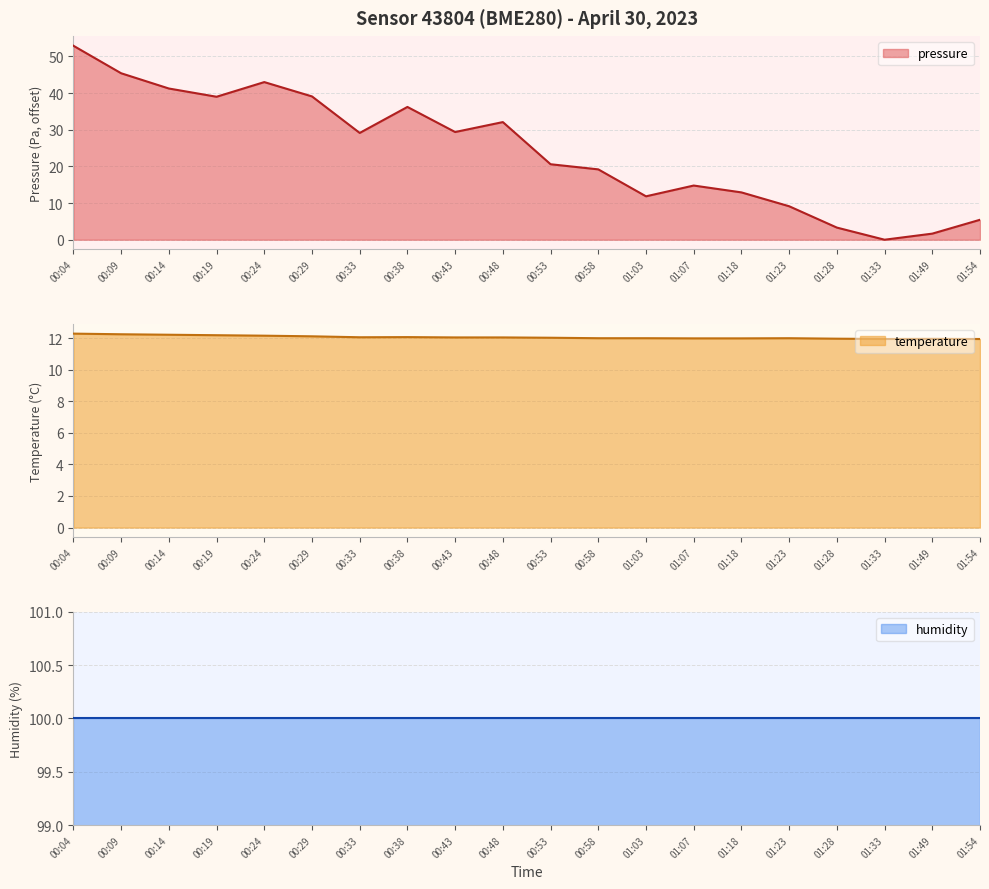

What is the highest value of the pressure series?

52.9